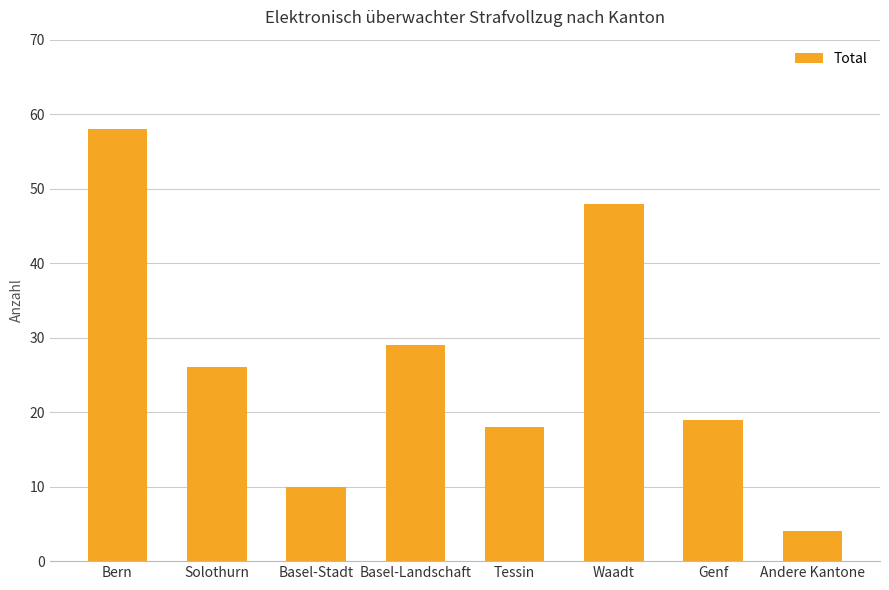

Count the number of data series in this chart.

1